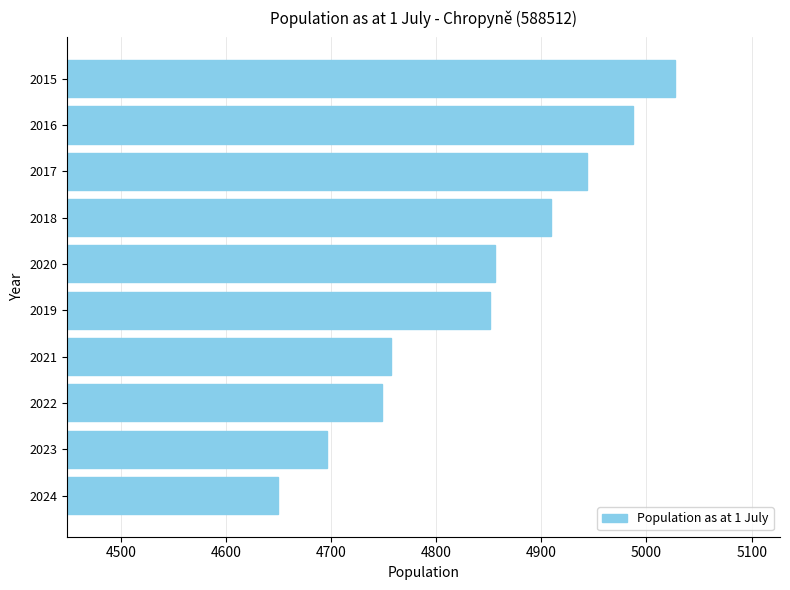

True or false: the data shows 4851 at 2019.

True